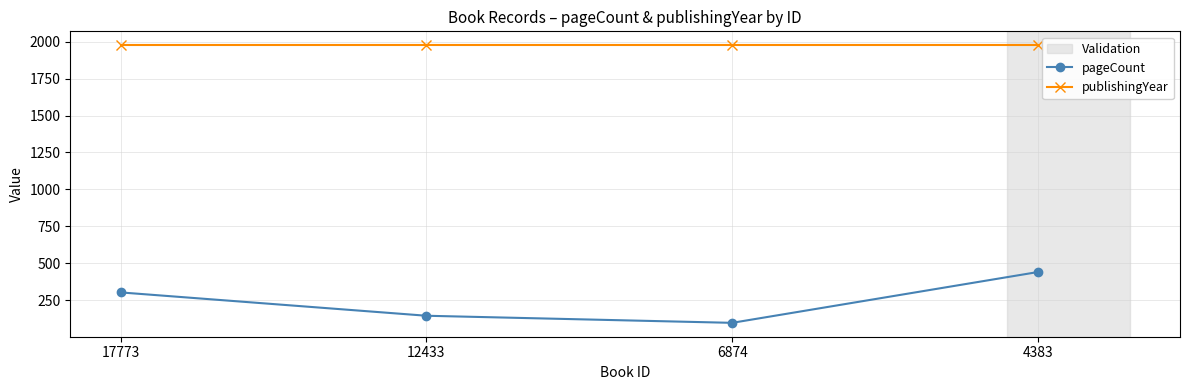

What is the minimum value shown in the chart?

96